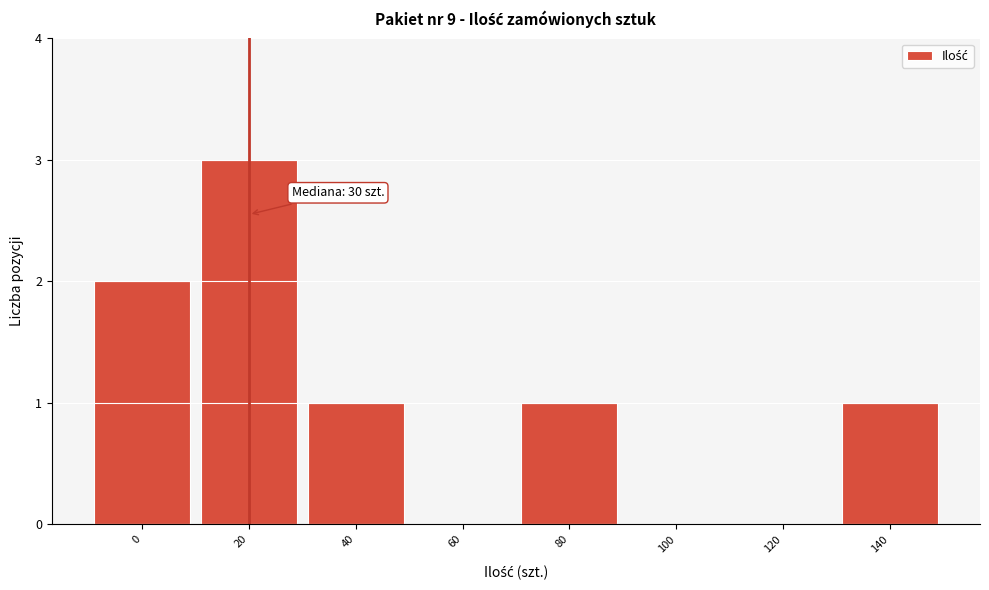

Reading left to right, extract all data points from this chart.

0=2	20=3	40=1	60=0	80=1	100=0	120=0	140=1